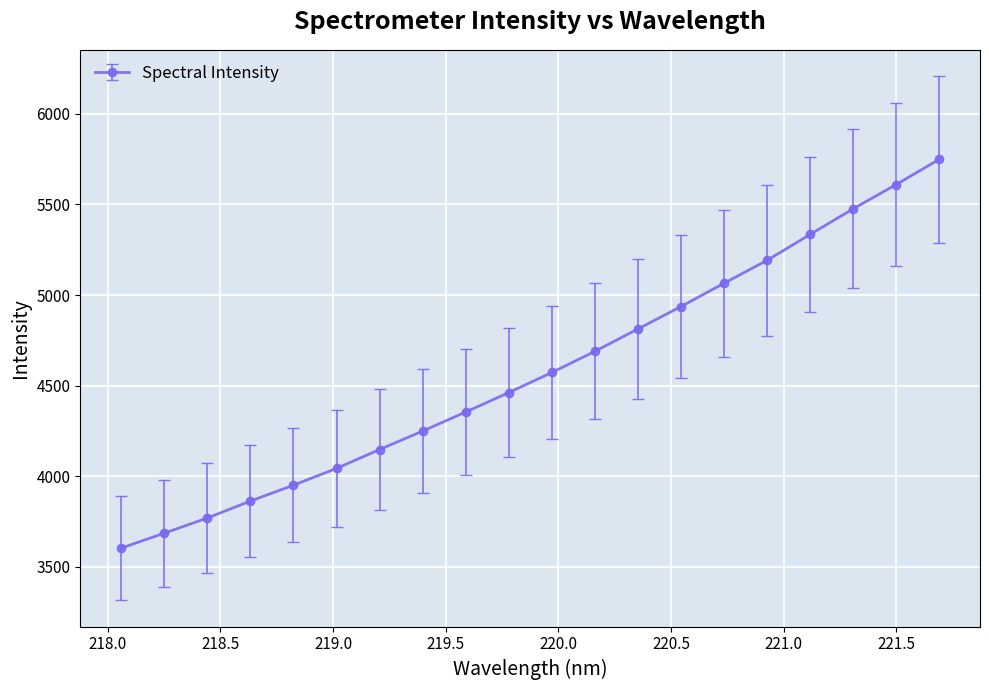

What is the sum of all values?

91560.9